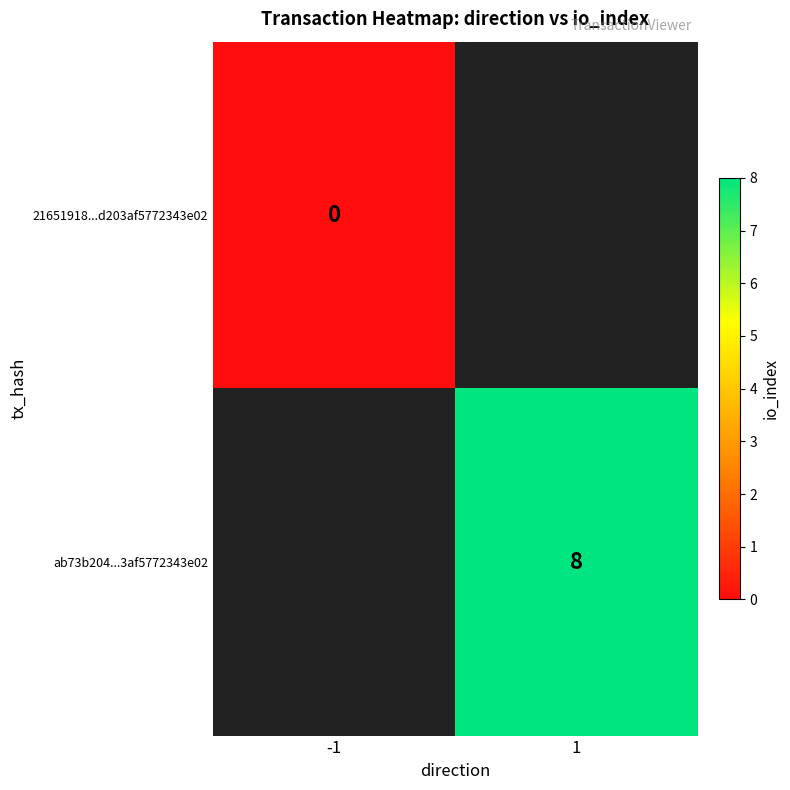

The ab73b204...3af5772343e02 series shows 8 at 1. True or false?

True